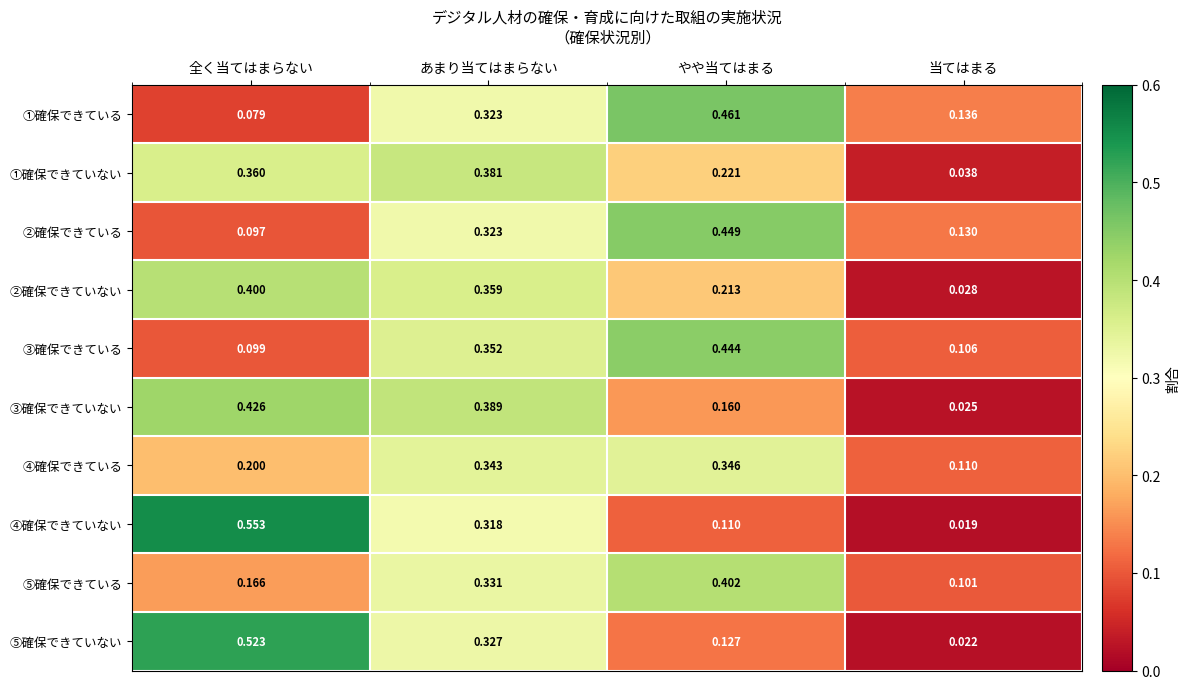

Which category has the highest value across all series?

全く当てはまらない